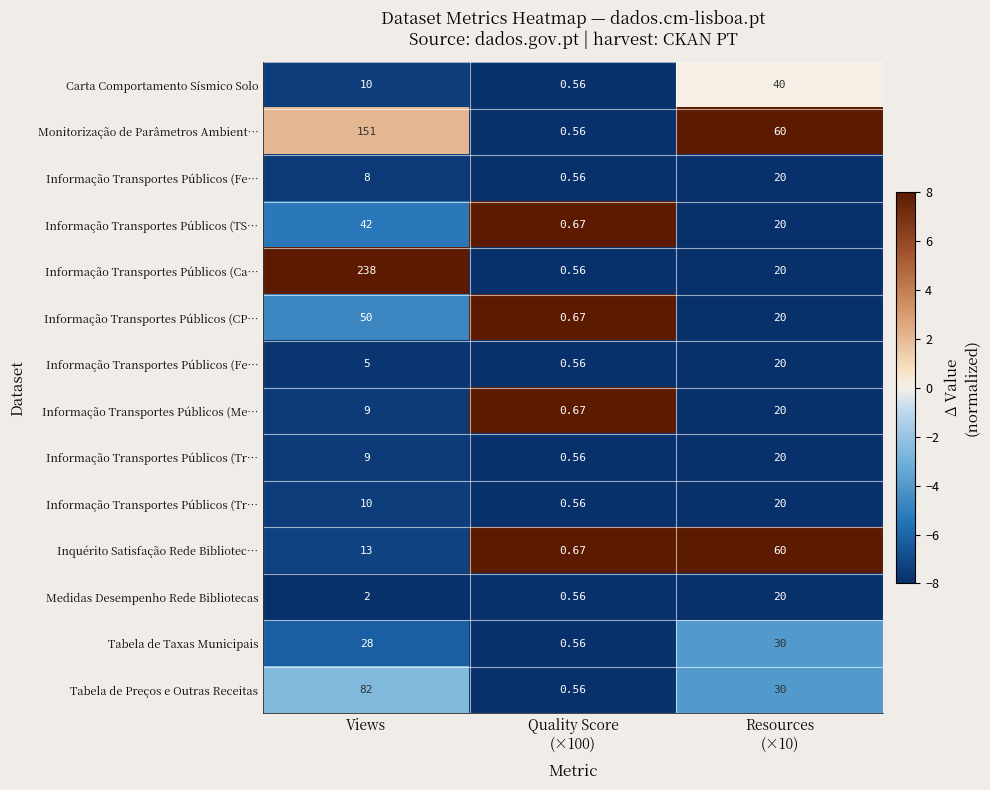

At which category is the sum across all series the highest?

Quality Score
(×100)